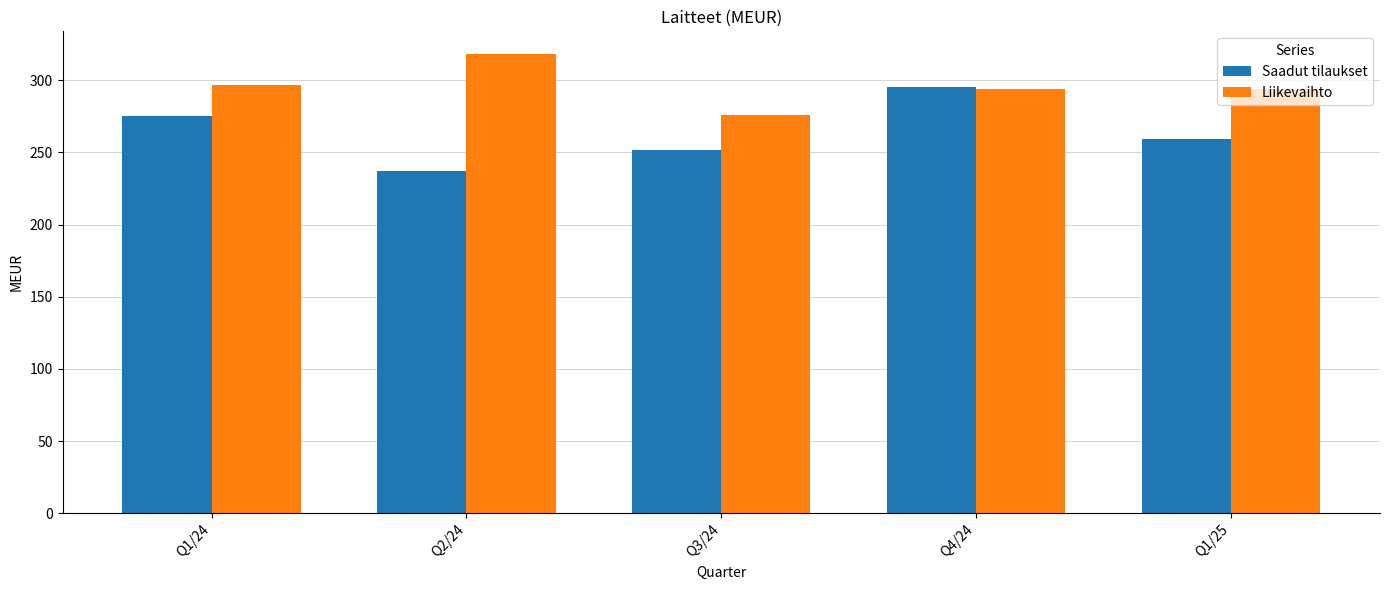

At which category is the sum across all series the highest?

Q4/24